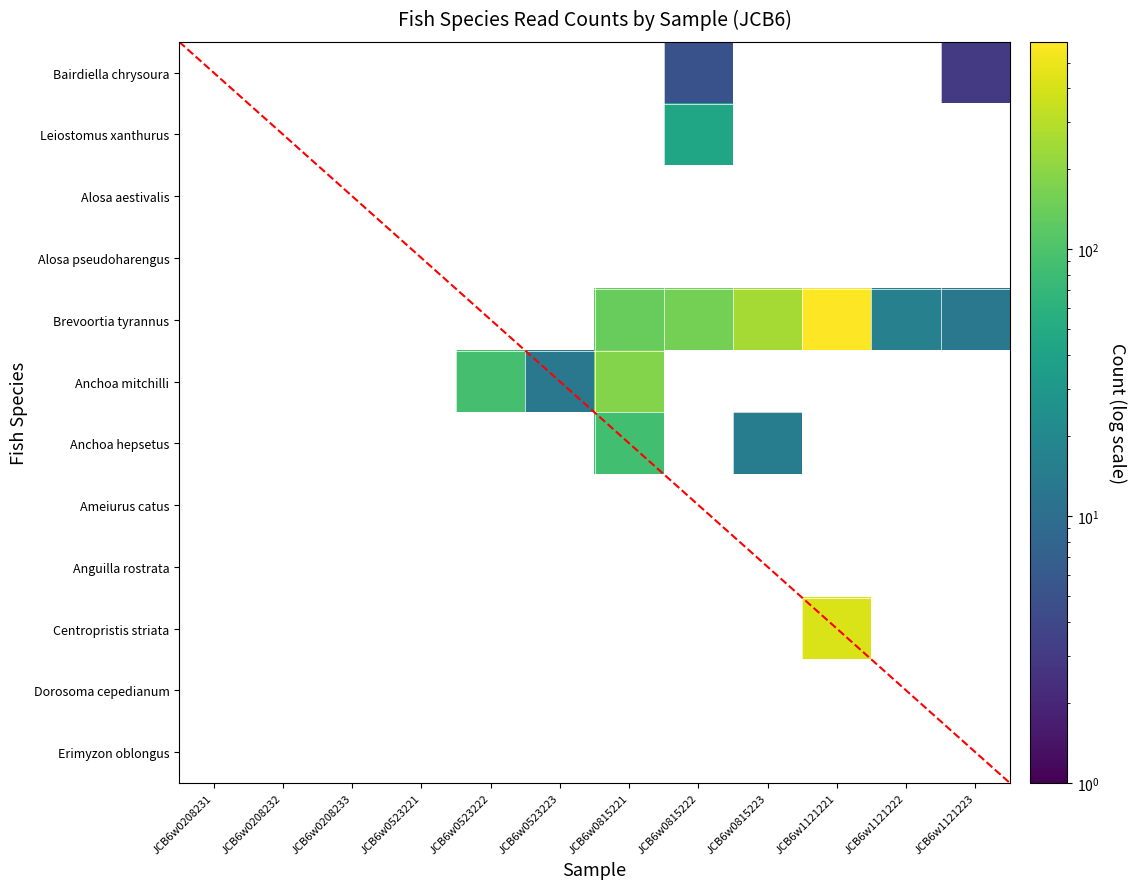

What is the maximum value for Anchoa mitchilli?

181